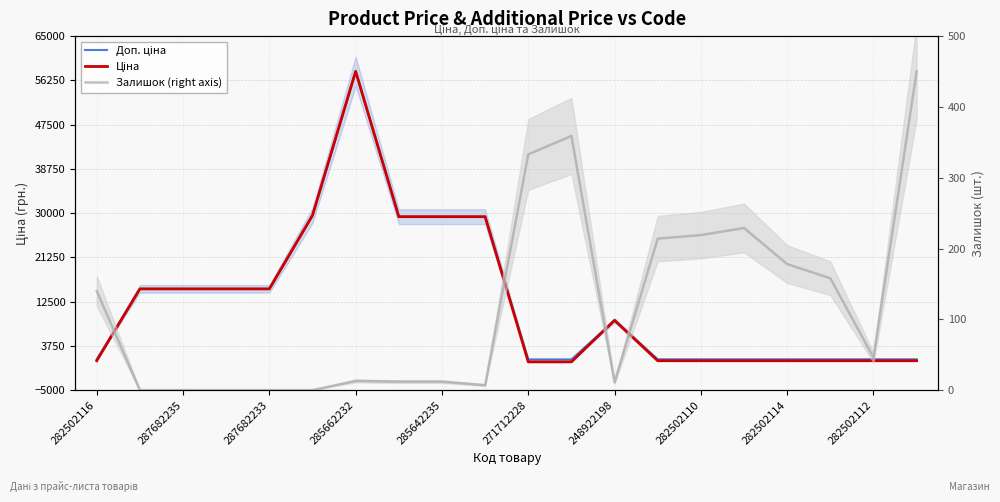

Does the chart have visible grid lines?

Yes